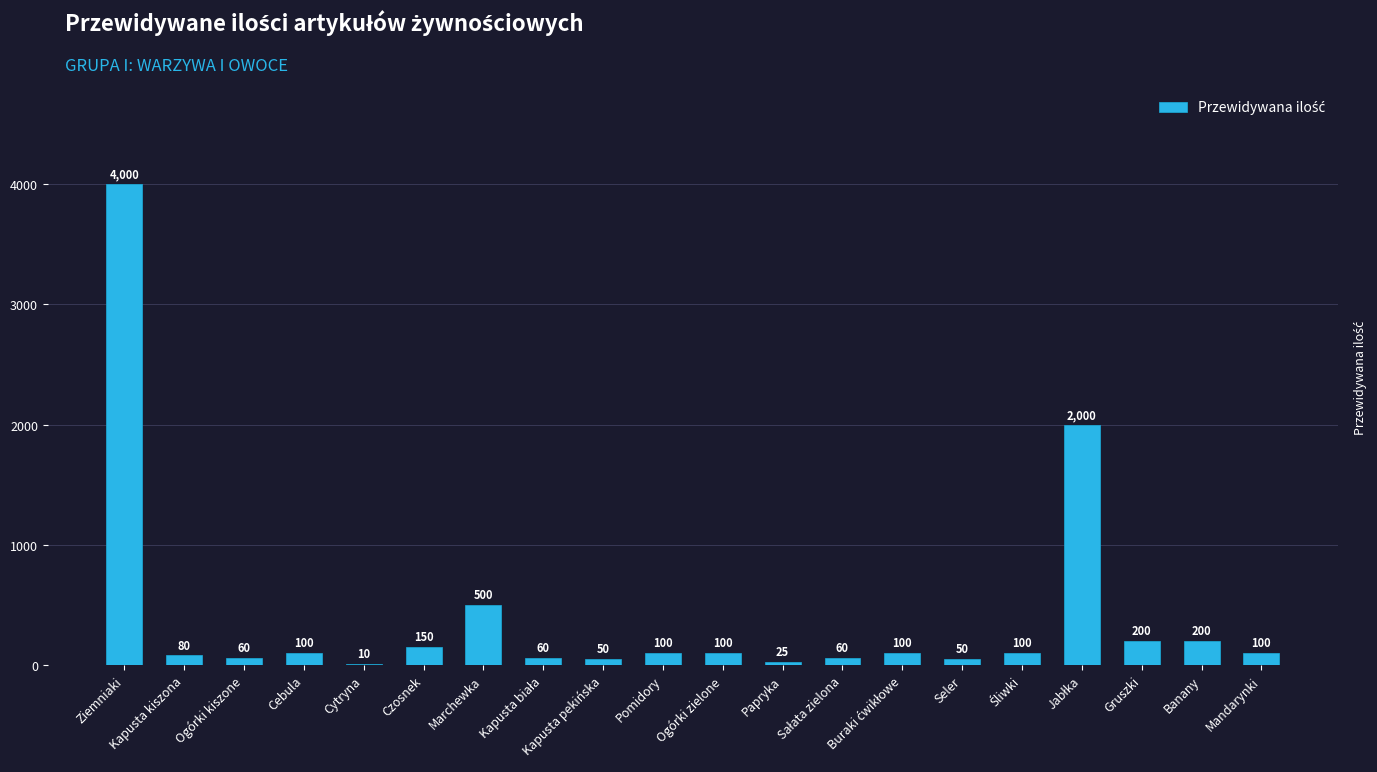

Approximately how many times larger is the value at Cytryna compared to Mandarynki?

0.1